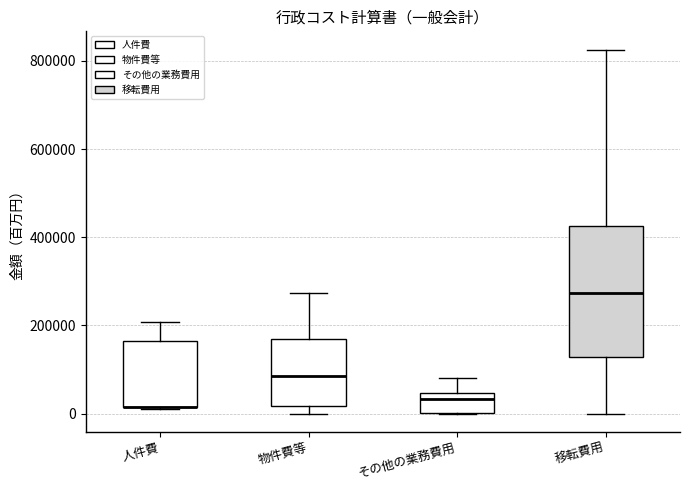

Where does the median line of the box for 物件費等 sit on the y-axis? The values are not printed on the chart, so give them approximately, as read against the axis.

80000